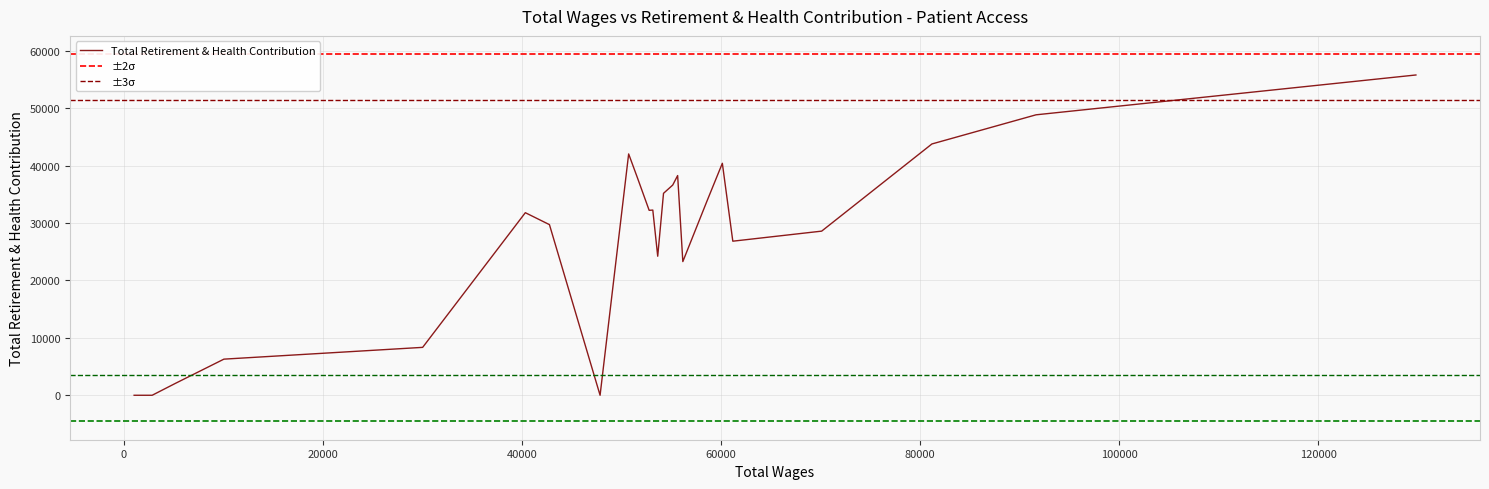

What is the difference between the second highest and second lowest values?

48870